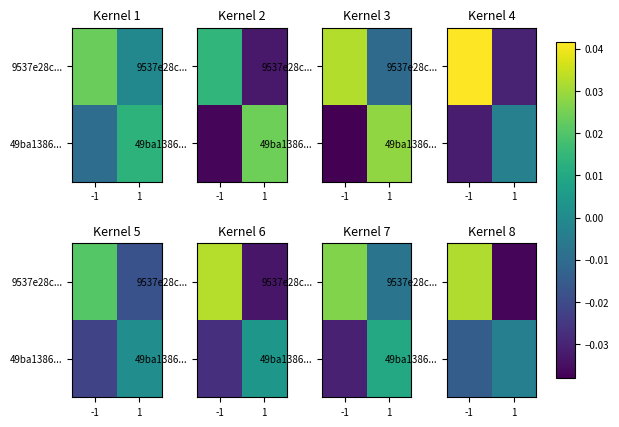

Rank the series at -1 from highest to lowest value.

9537e28c..., 49ba1386...